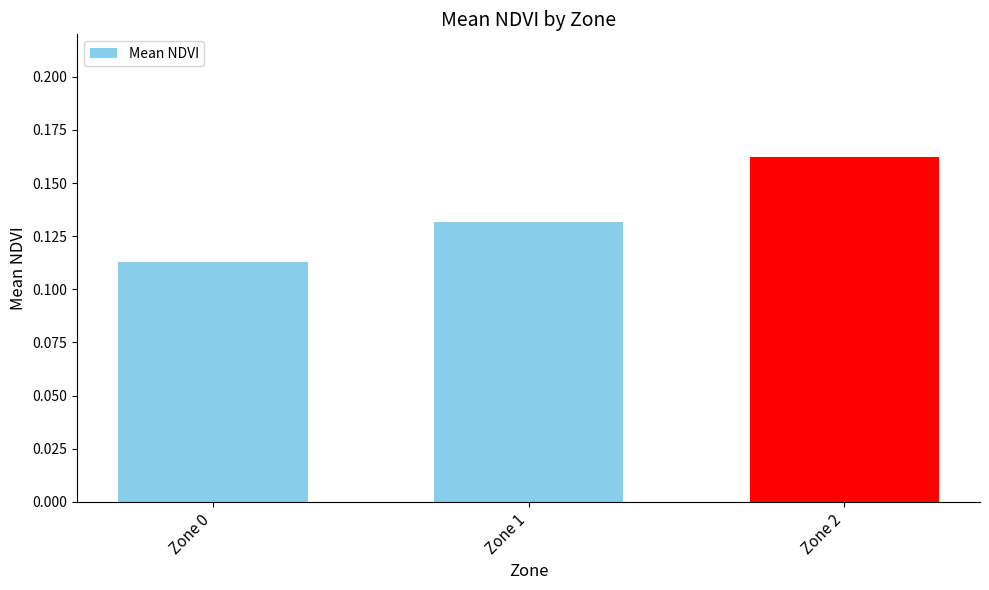

Rank the categories by value from highest to lowest.

Zone 2, Zone 1, Zone 0